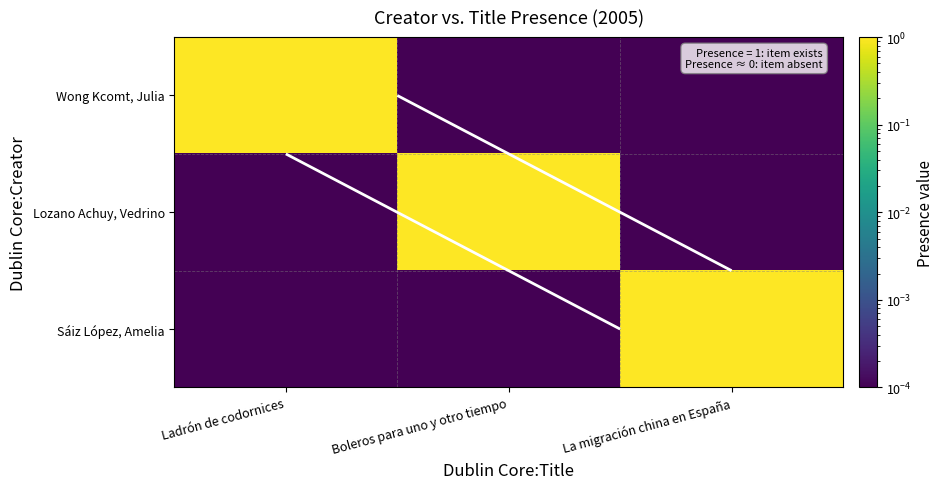

At how many categories does at least one series exceed 0?

3